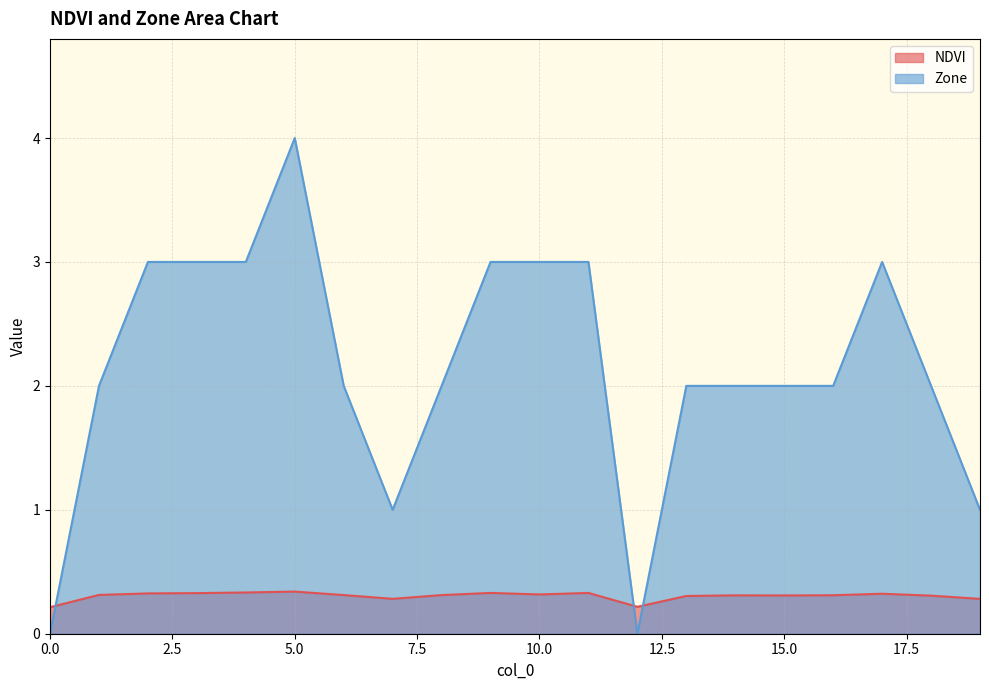

How many lines are shown in the chart?

2